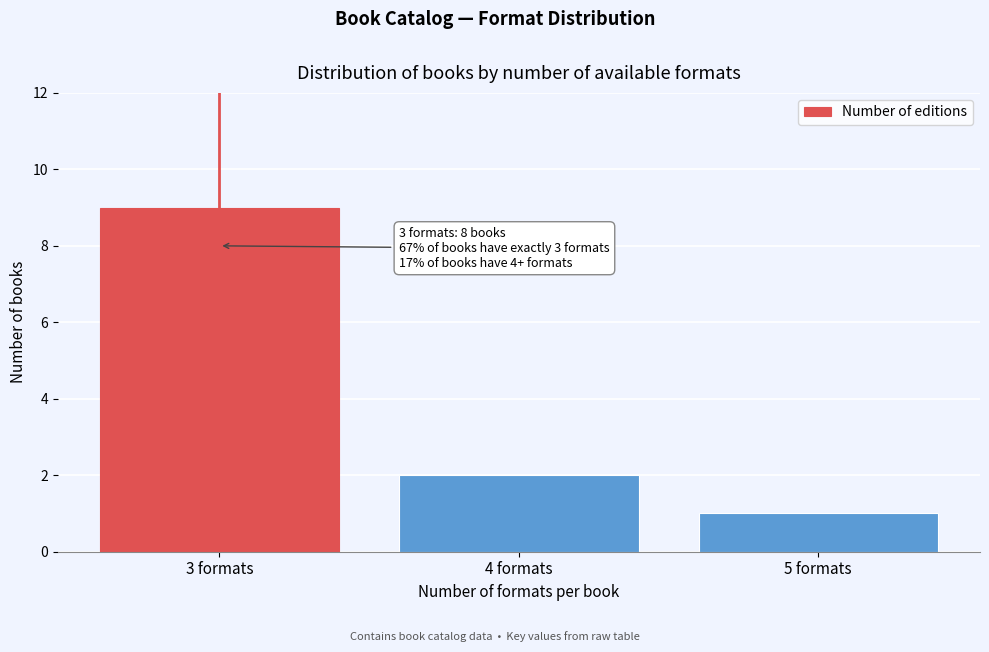

Reading right to left, transcribe all the data shown in this chart.

5 formats=1	4 formats=2	3 formats=9